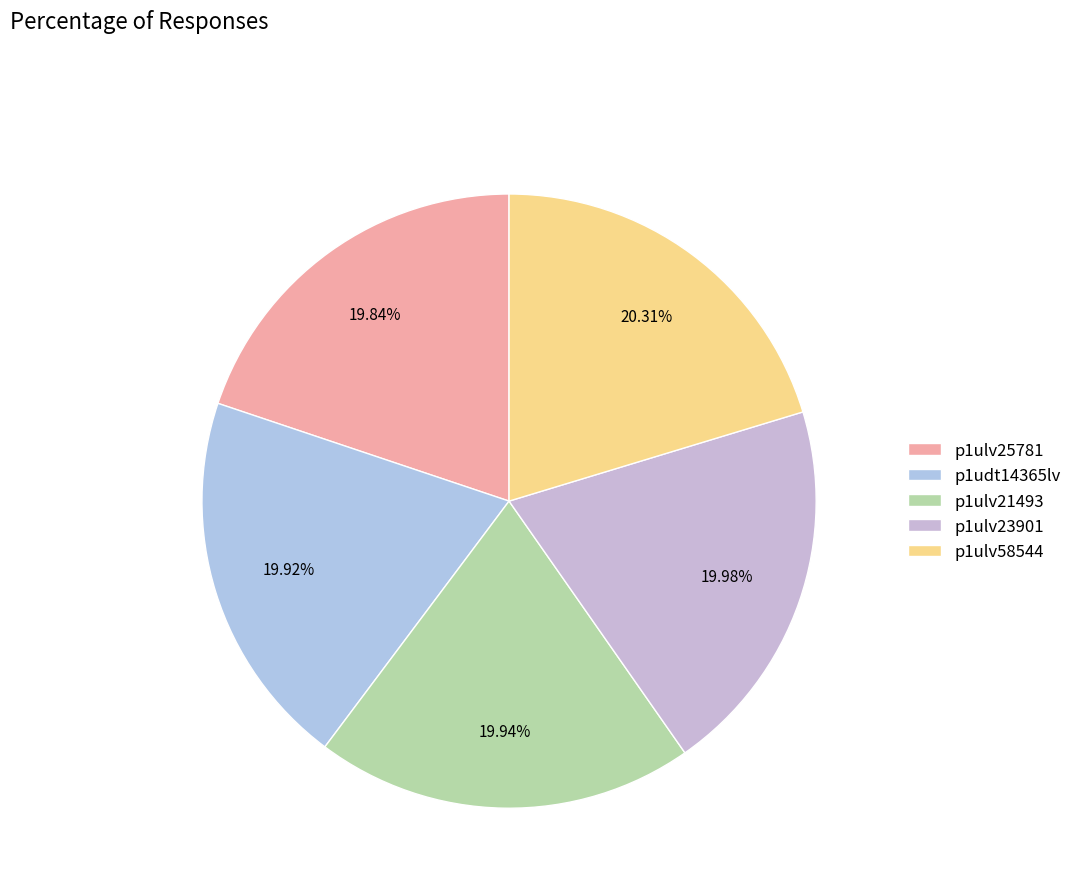

Which category has the smallest portion of the pie?

p1ulv25781